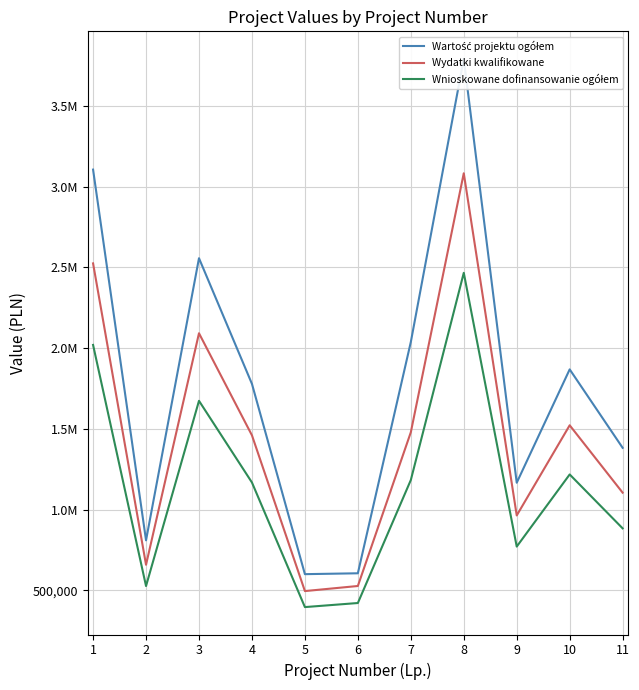

What is the value of the Wartość projektu ogółem point at the 11th from the left?

1382760.0